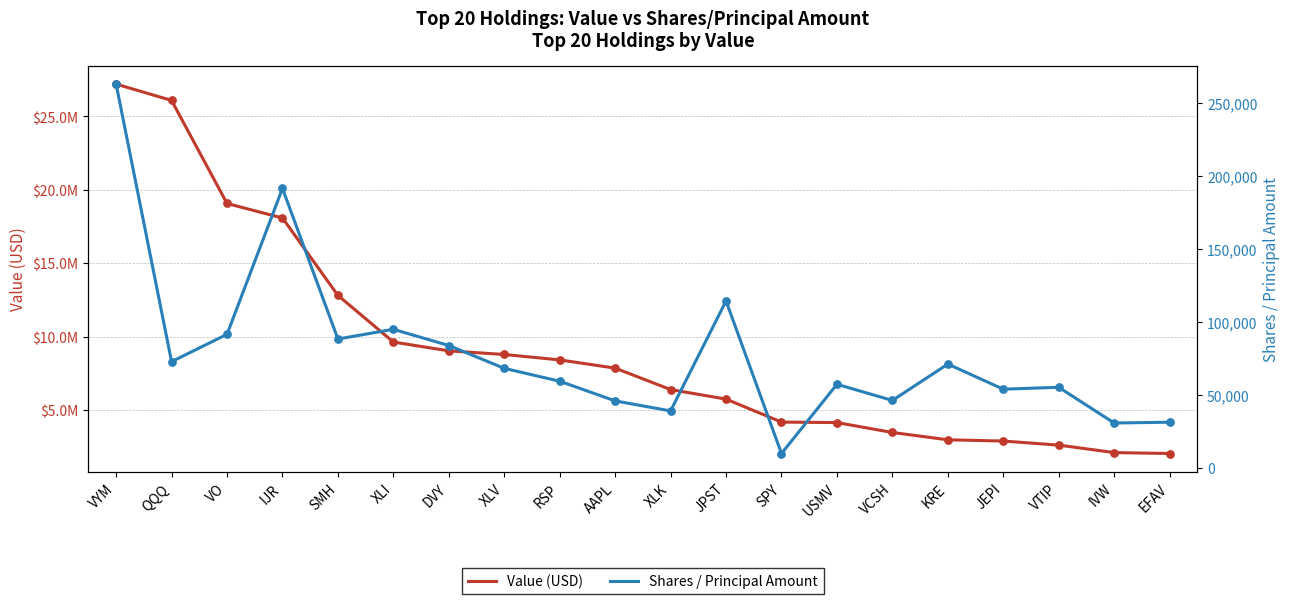

What is the total value across all series at VO?

19151579